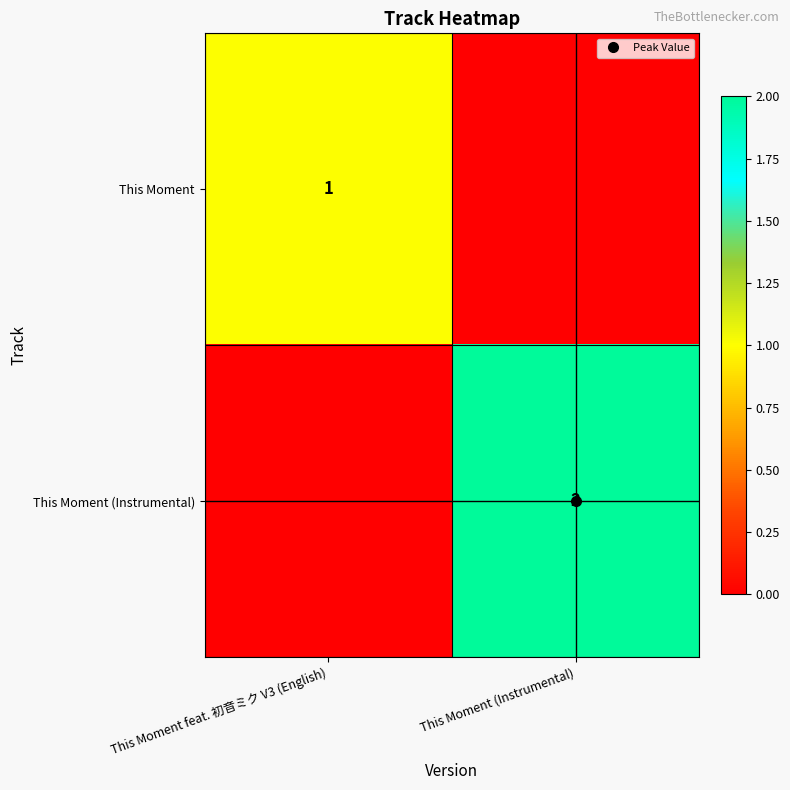

What is the difference between the This Moment values at This Moment feat. 初音ミク V3 (English) and This Moment (Instrumental)?

1